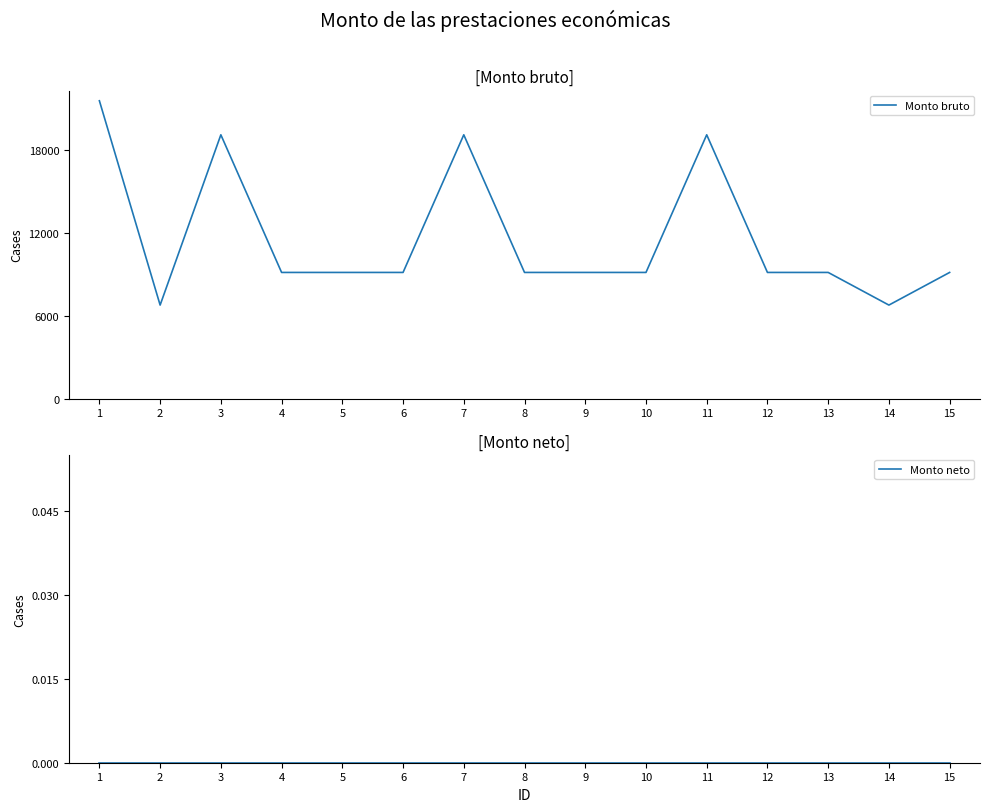

True or false: Monto bruto and Monto neto intersect in this chart.

False